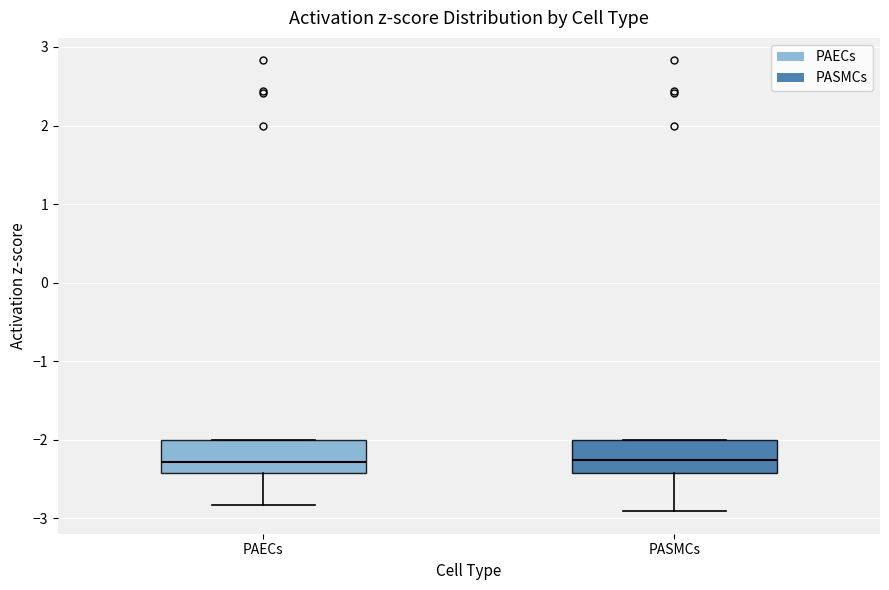

Where does the median line of the box for PASMCs sit on the y-axis? The values are not printed on the chart, so give them approximately, as read against the axis.

-2.3